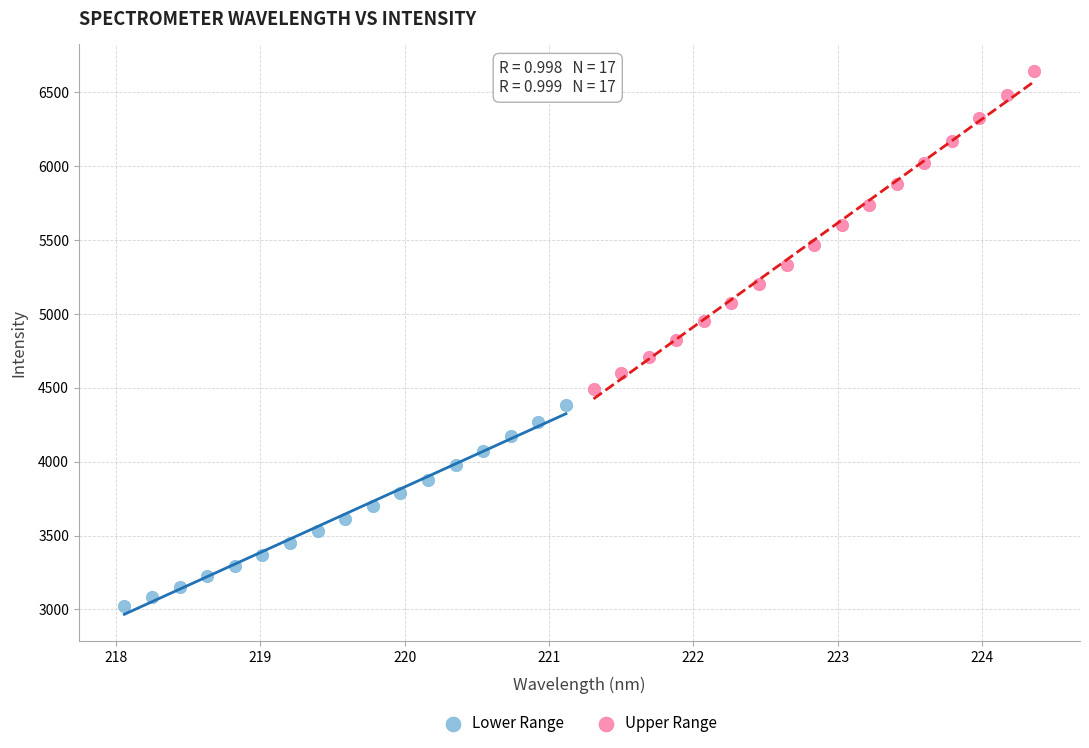

Which series contains the lowest Y value?

Lower Range